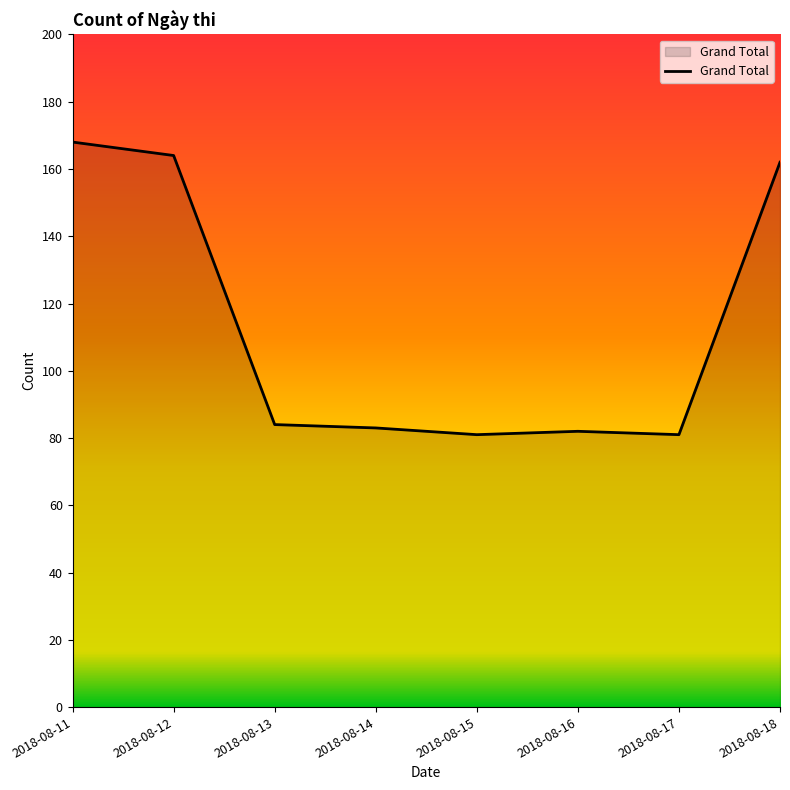

What is the maximum value shown in the chart?

168